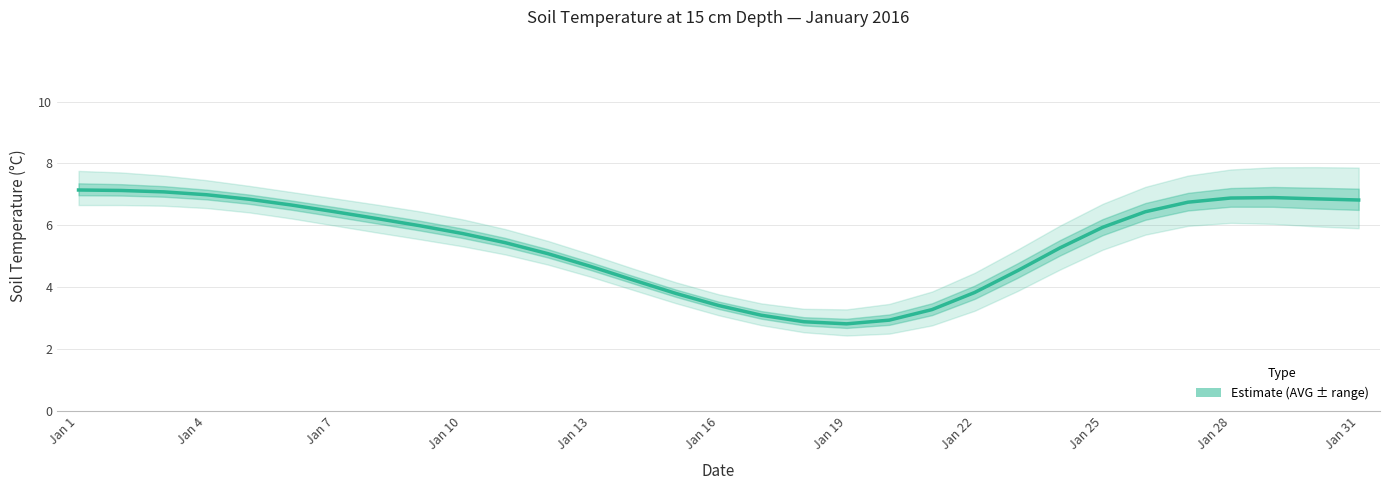

Between Jan 8 and Jan 18, which is larger?

Jan 8